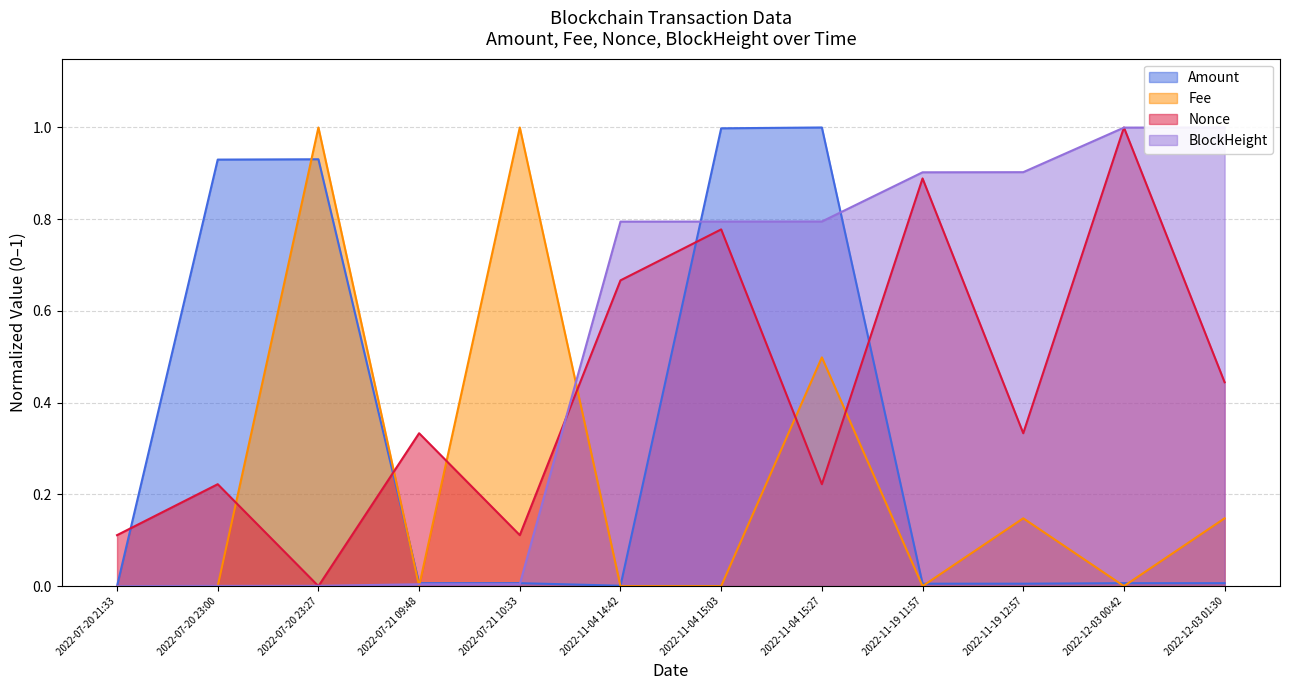

Which category has the lowest value across all series?

2022-07-20 21:33